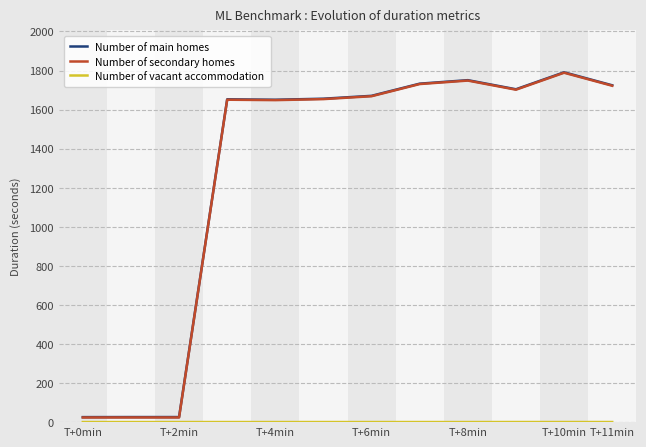

What is the highest value of the Number of main homes series?

1790.9